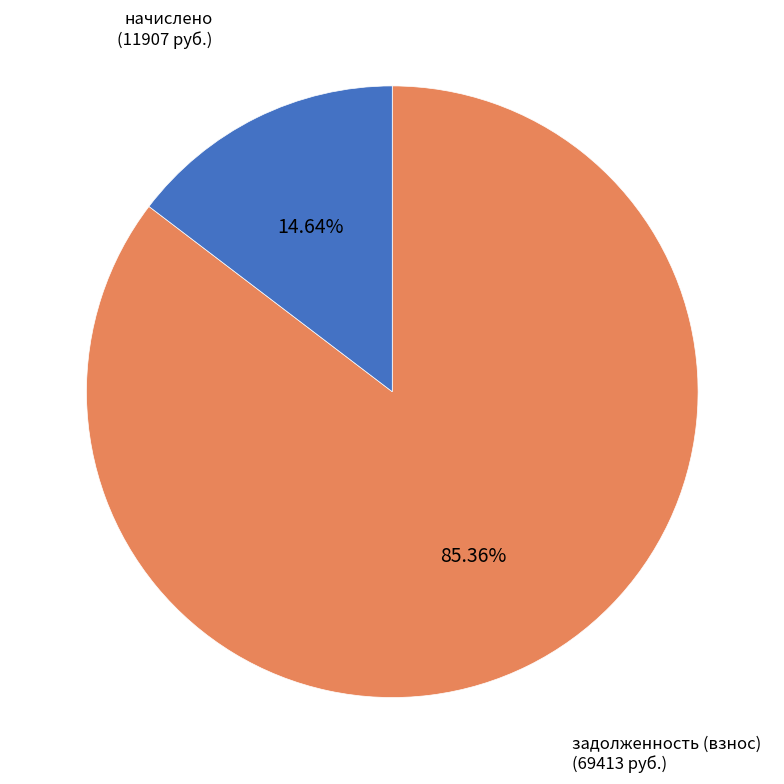

Is there a majority slice in this chart?

Yes